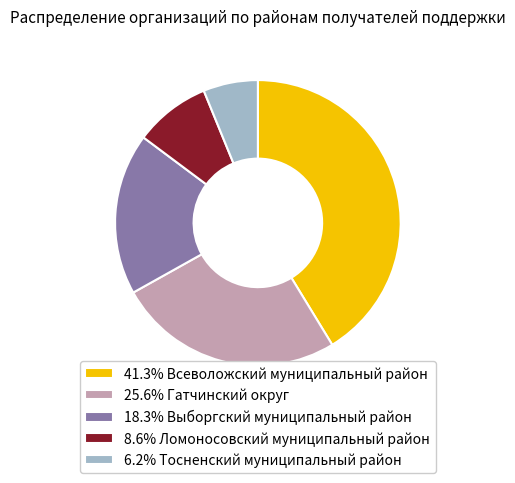

Combined, do 6.2% Тосненский муниципальный район and 18.3% Выборгский муниципальный район account for over 50%?

No